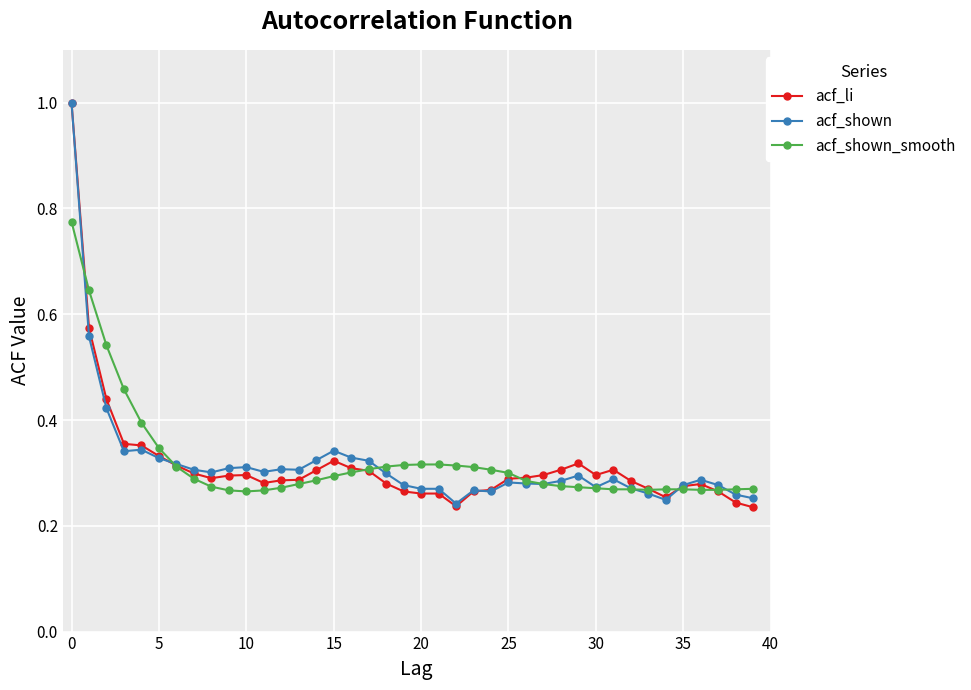

What is the sum of all acf_shown_smooth values?

12.9